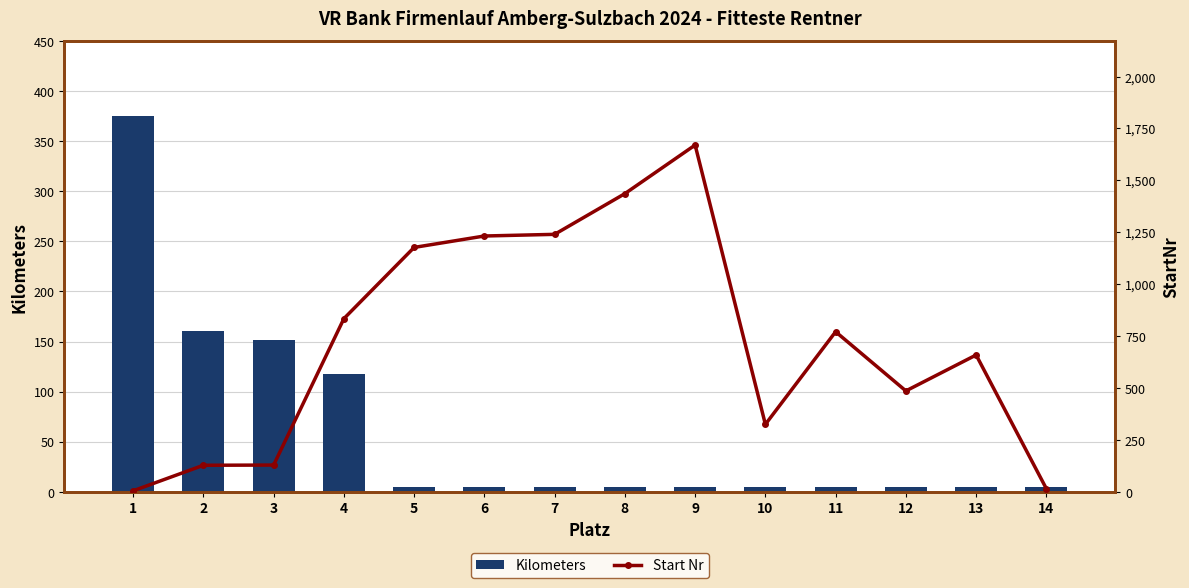

Is the value of Start Nr at 1 greater than the value of Kilometers at 6?

No